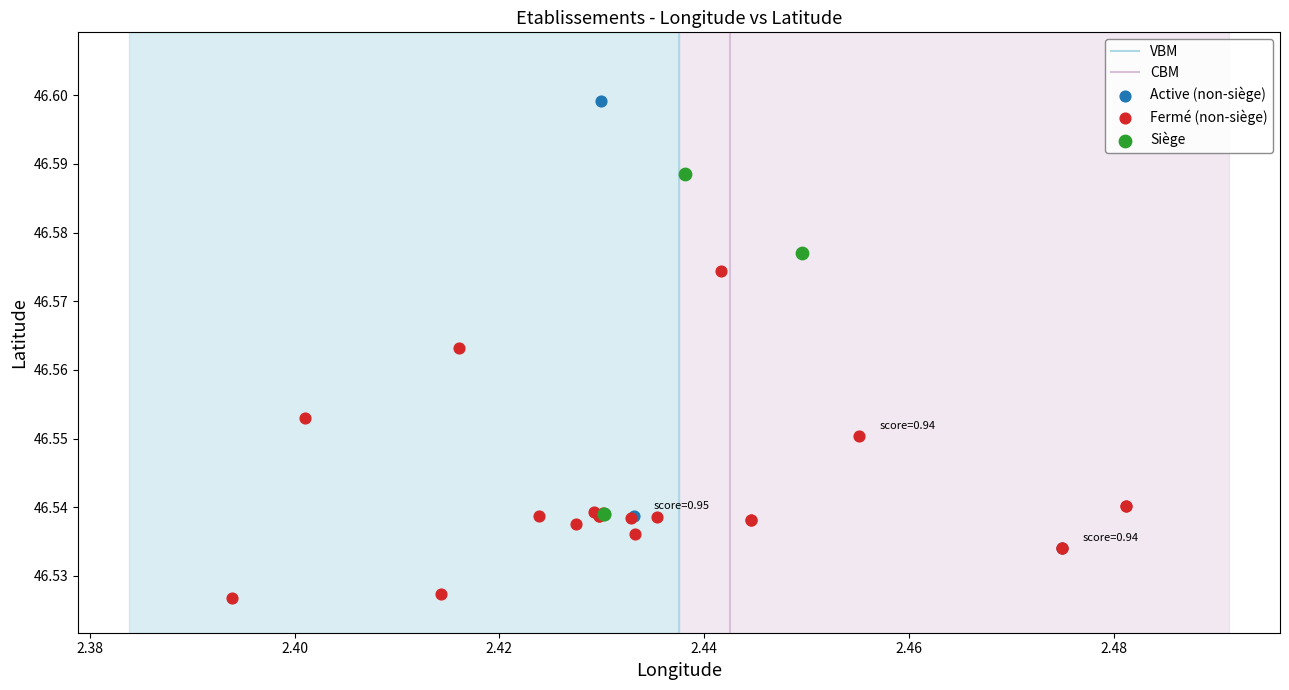

Which series has the widest spread of Y values?

Active (non-siège)